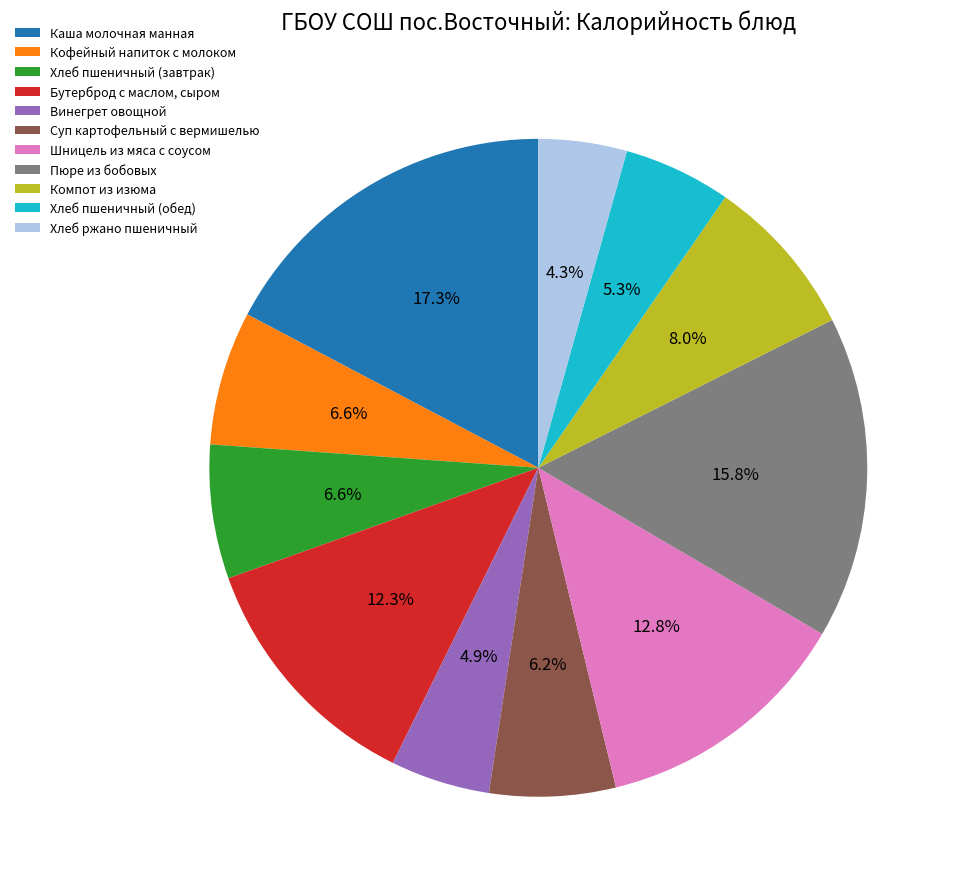

What portion of the pie excludes Бутерброд с маслом, сыром?

87.7%